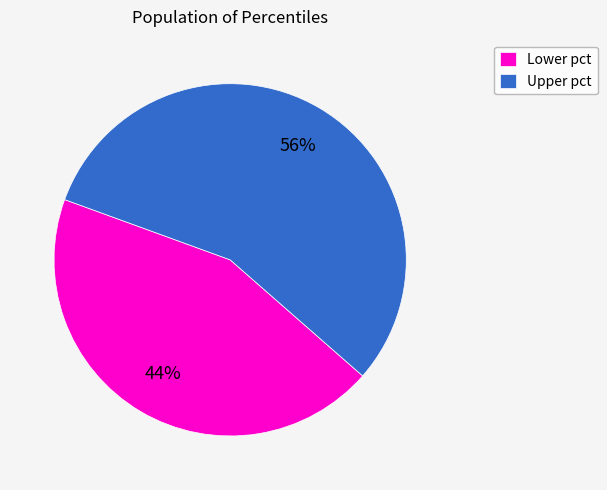

Which slice is the largest?

Upper pct